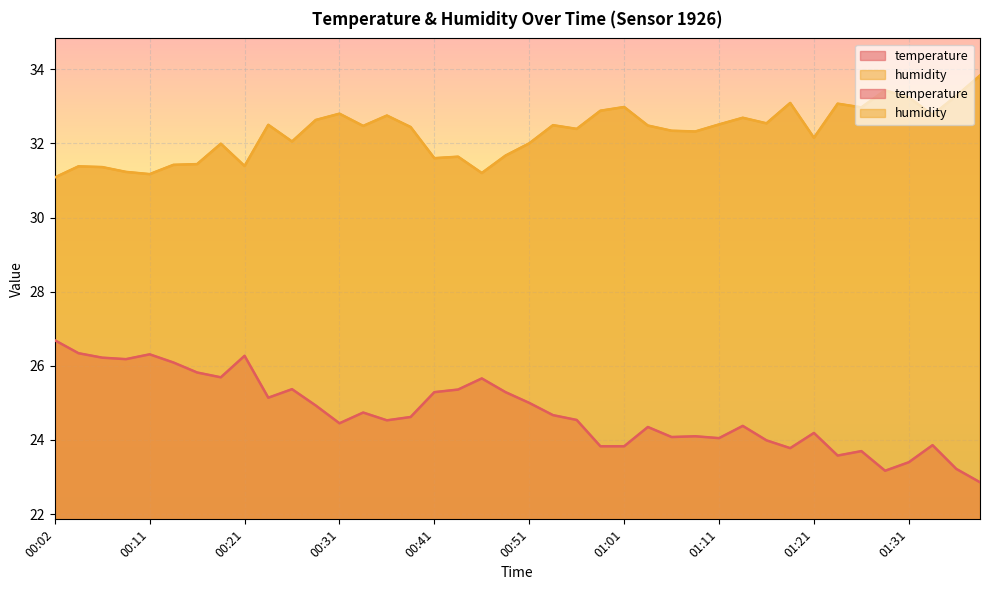

What is the average value of the temperature series?

24.7